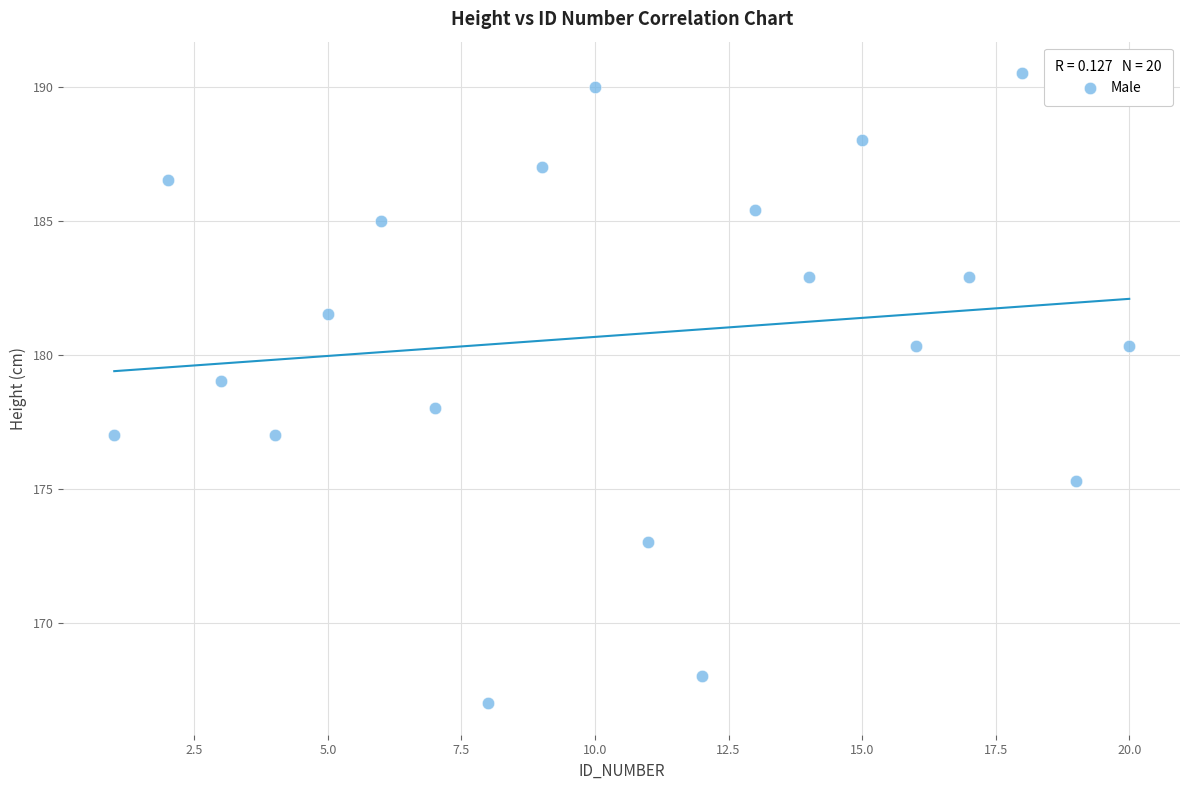

List the coordinates of all points as (X, Y) pairs, reading left to right.

(1.0, 177.0)  (2.0, 186.5)  (3.0, 179.0)  (4.0, 177.0)  (5.0, 181.5)  (6.0, 185.0)  (7.0, 178.0)  (8.0, 167.0)  (9.0, 187.0)  (10.0, 190.0)  (11.0, 173.0)  (12.0, 168.0)  (13.0, 185.4)  (14.0, 182.9)  (15.0, 188.0)  (16.0, 180.3)  (17.0, 182.9)  (18.0, 190.5)  (19.0, 175.3)  (20.0, 180.3)